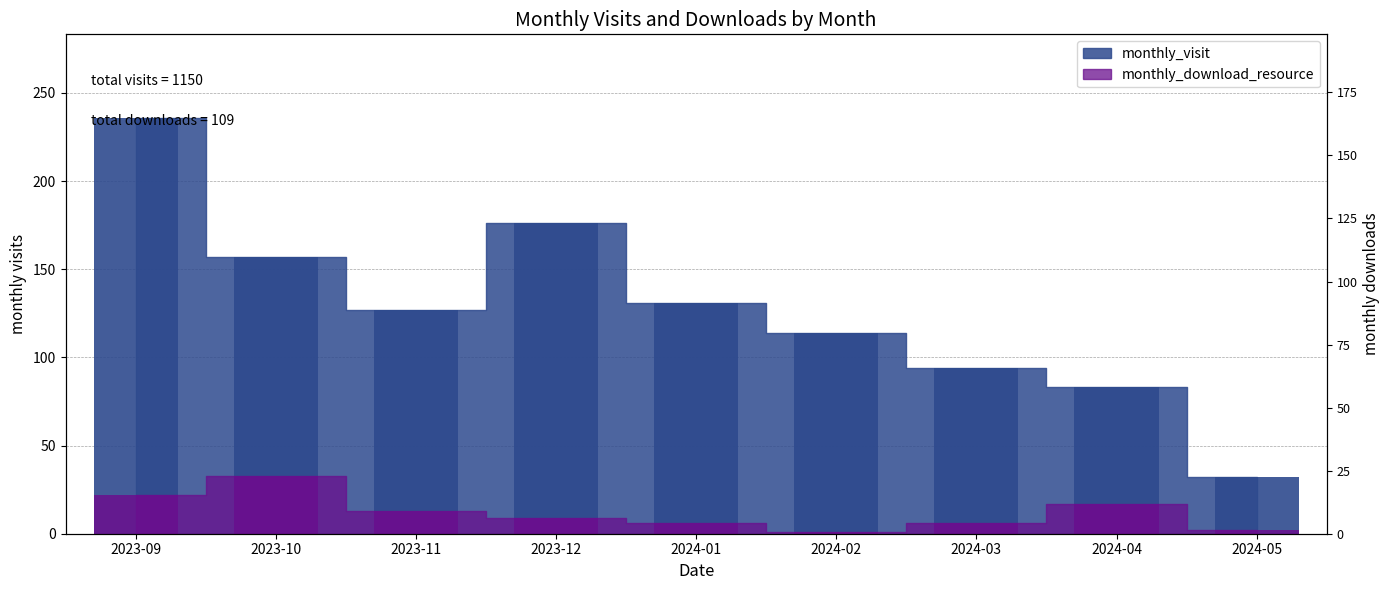

At which label does monthly_visit first exceed 127?

2023-09